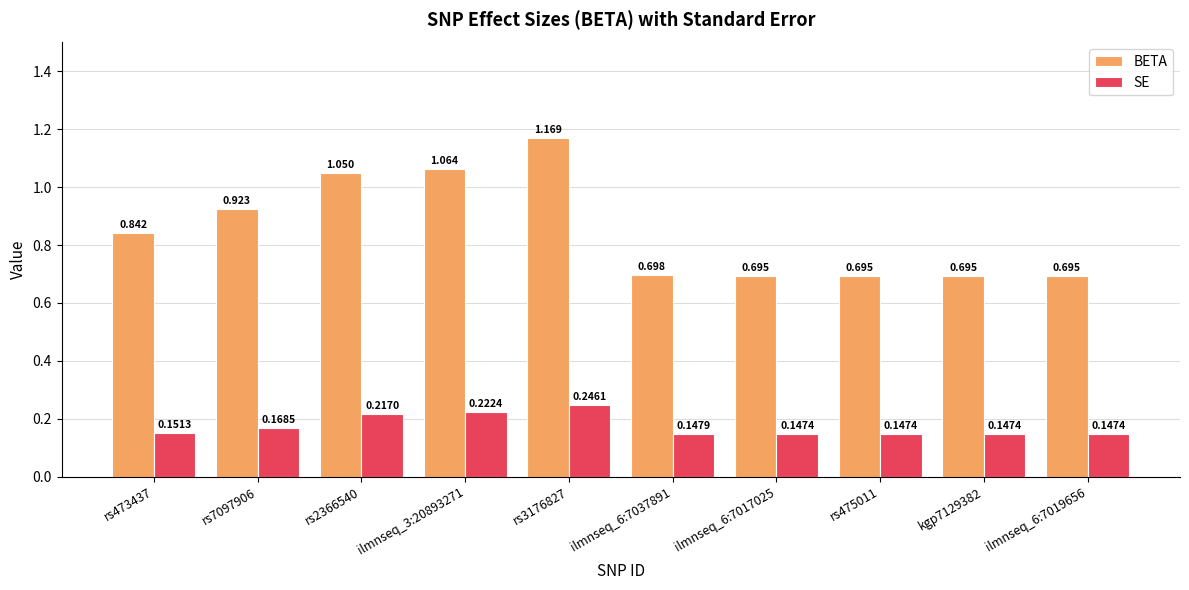

Which series has the largest total across all categories?

BETA